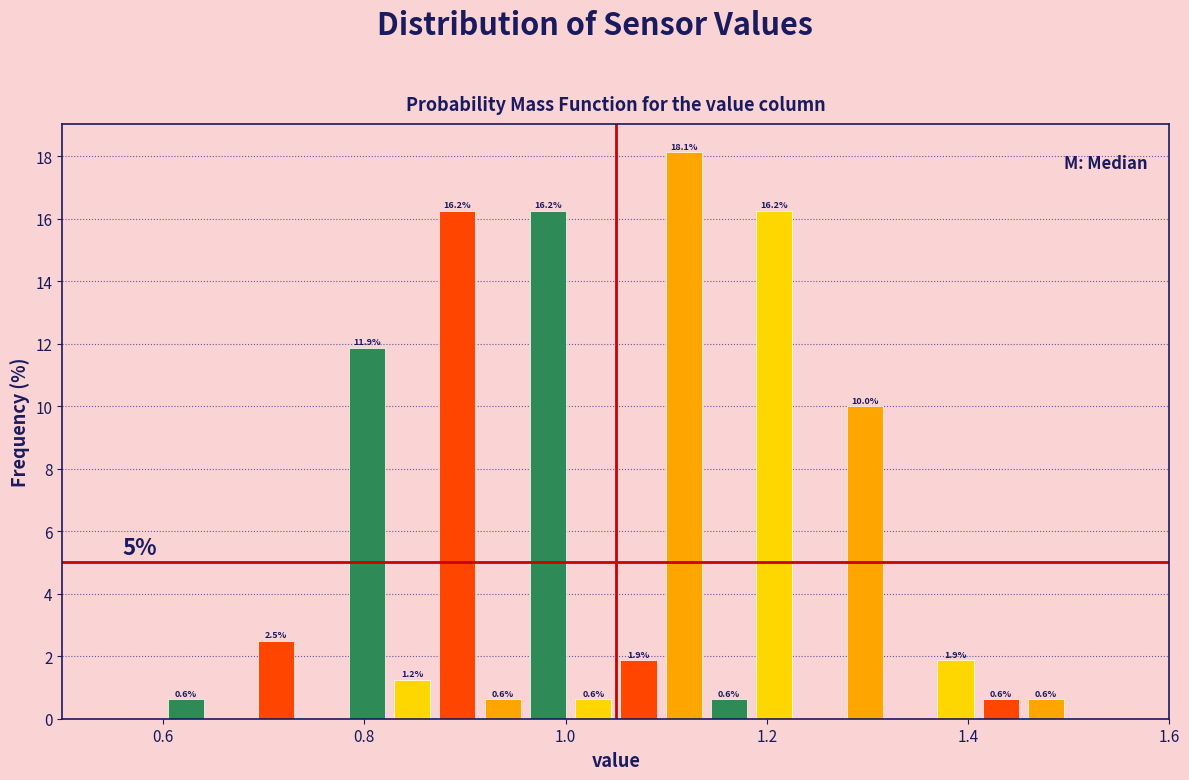

Read against the x-axis, roughly where is the centre of the tallest bar?

1.12